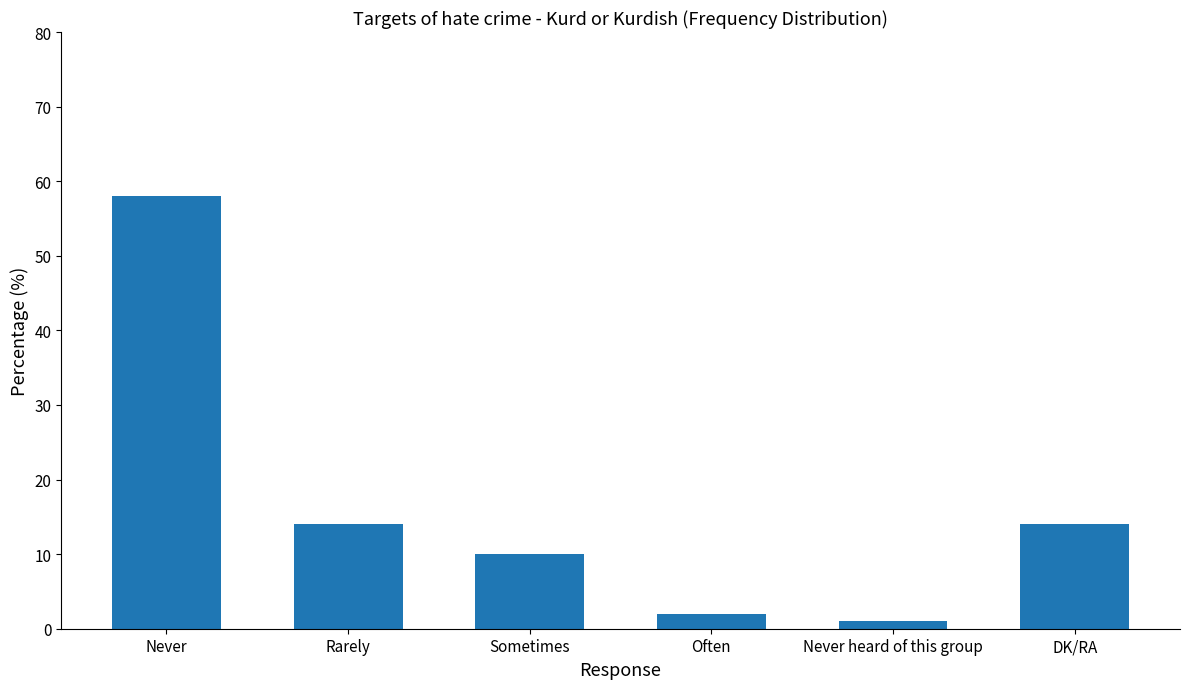

How many bars are there in total?

6